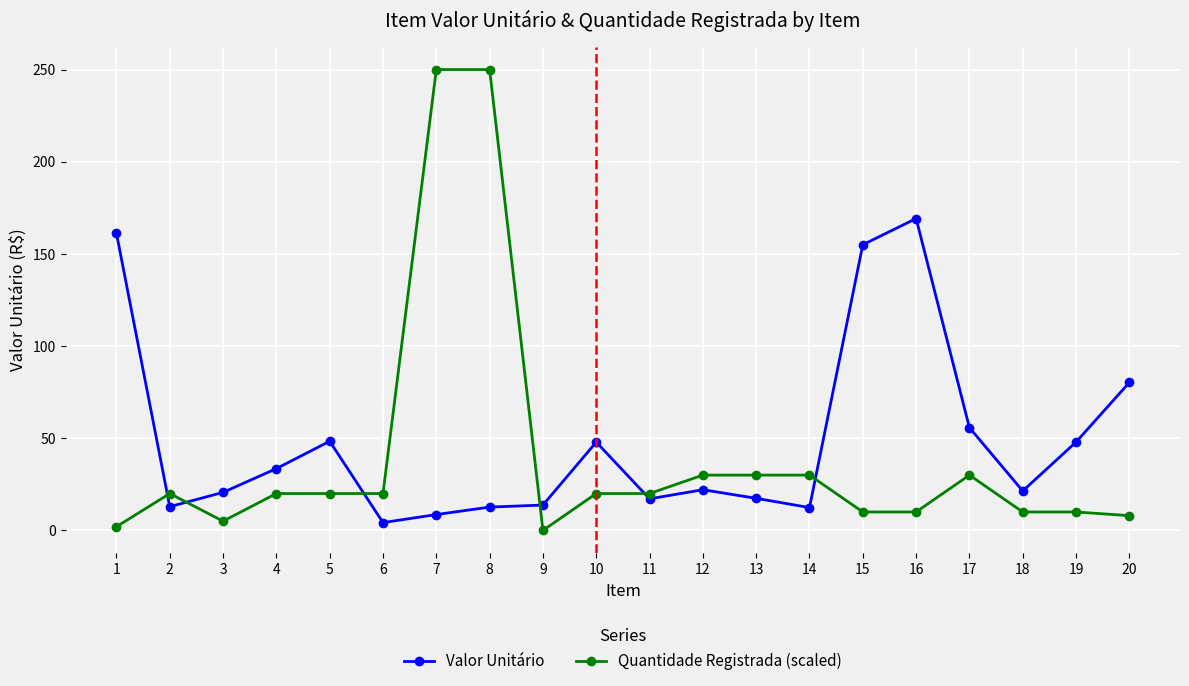

What is the value of the Valor Unitário point at the 8th from the left?

12.7